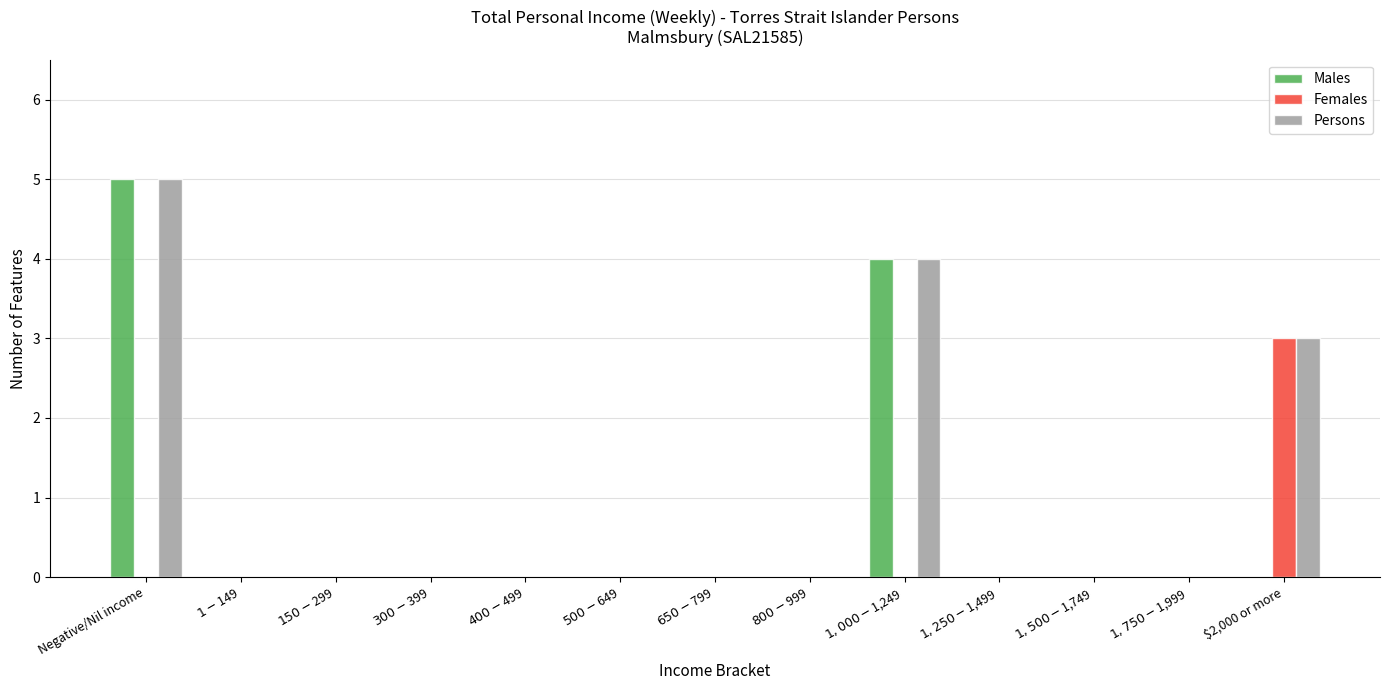

At which category is the sum across all series the highest?

Negative/Nil income